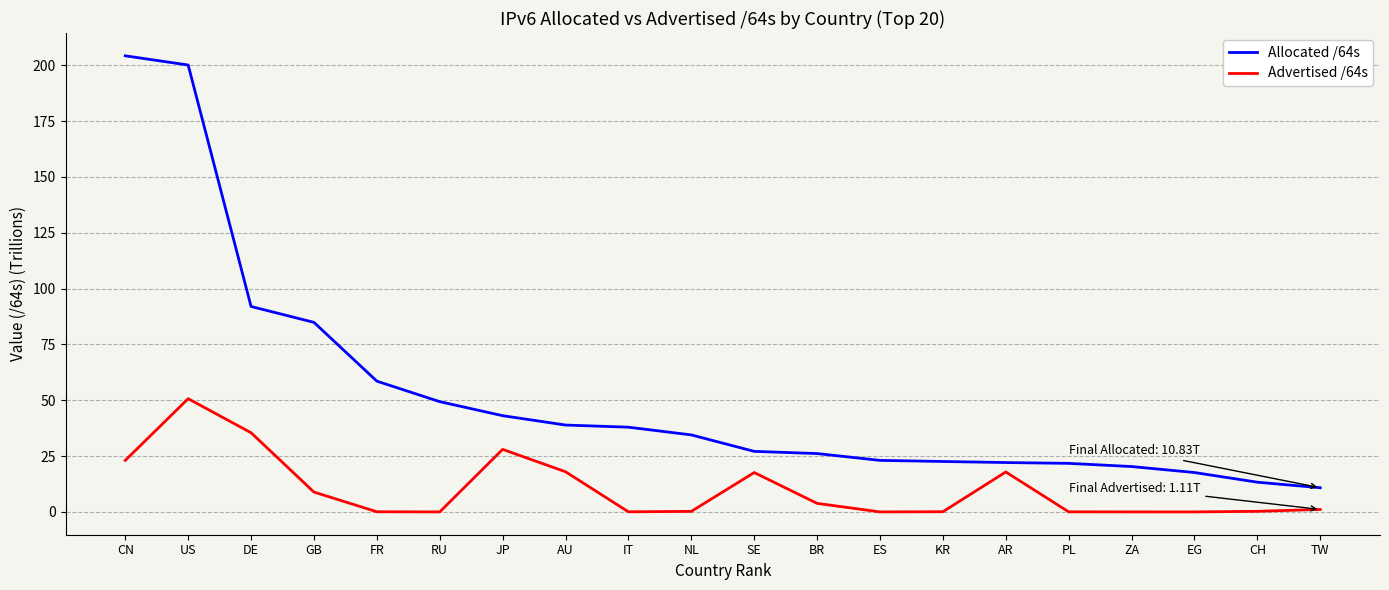

At which category is the sum across all series the highest?

US